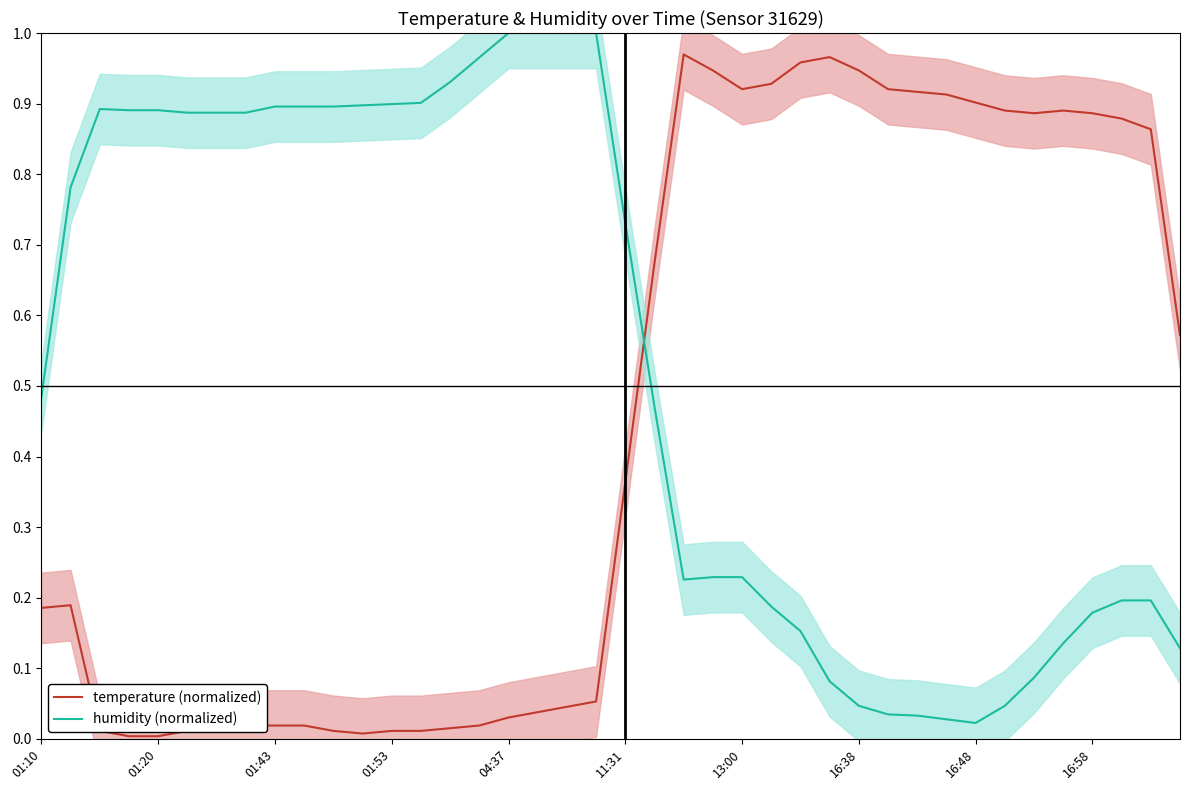

The humidity (normalized) series shows 1.6 at 16:48. True or false?

False